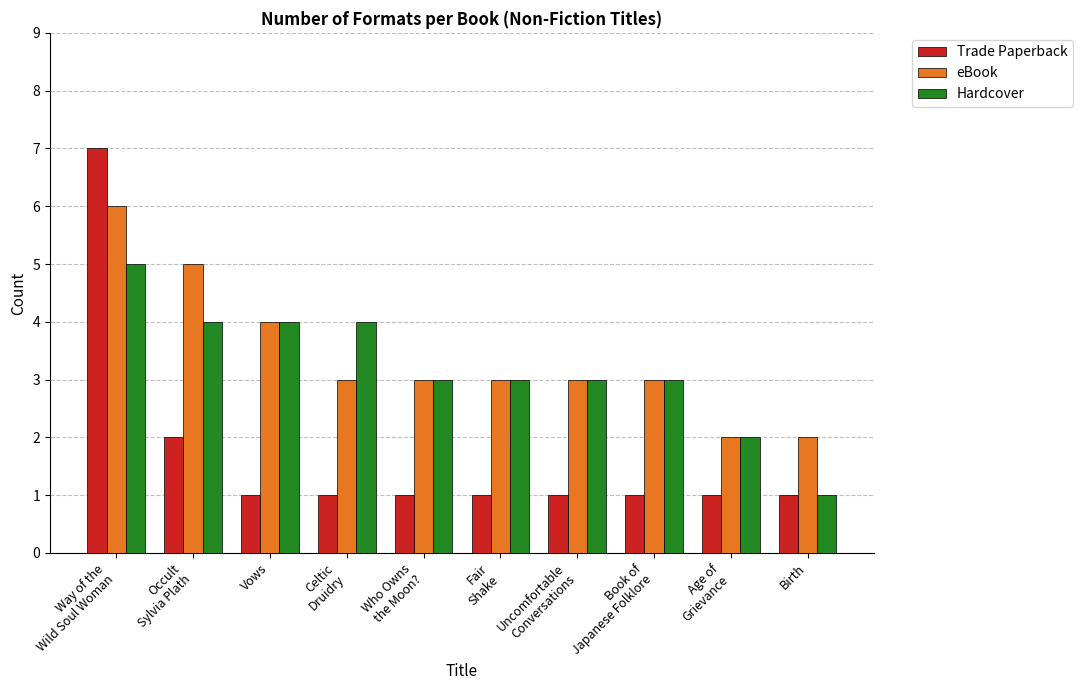

True or false: eBook has a value of 5 at Uncomfortable
Conversations.

False